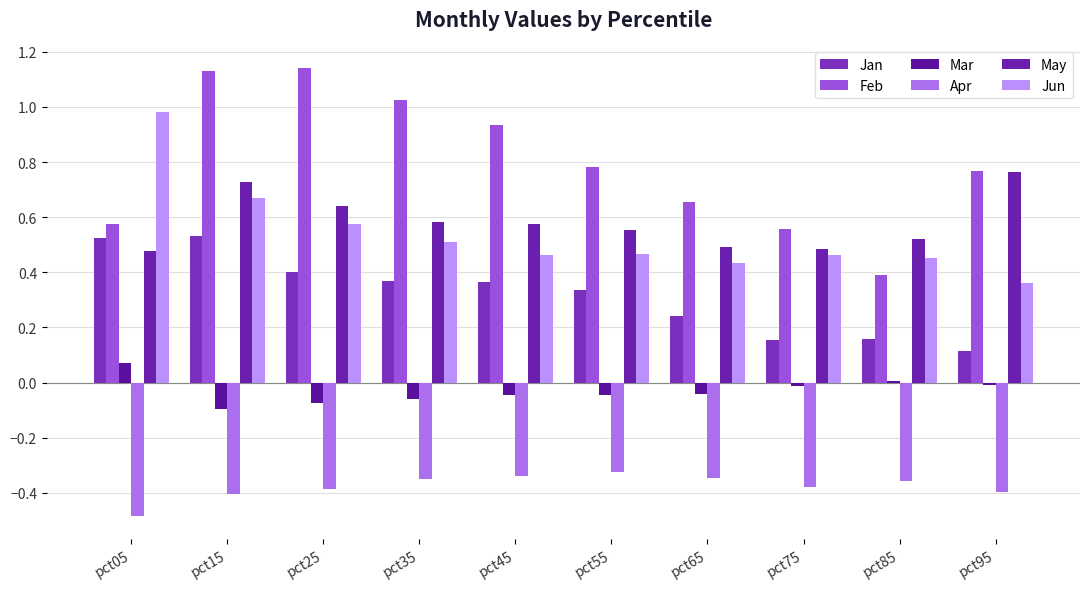

Reading right to left, what are all the values shown in this chart?

Jan: 0.1	0.2	0.2	0.2	0.3	0.4	0.4	0.4	0.5	0.5
Feb: 0.8	0.4	0.6	0.7	0.8	0.9	1.0	1.1	1.1	0.6
Mar: -0.0	0.0	-0.0	-0.0	-0.0	-0.0	-0.1	-0.1	-0.1	0.1
Apr: -0.4	-0.4	-0.4	-0.3	-0.3	-0.3	-0.4	-0.4	-0.4	-0.5
May: 0.8	0.5	0.5	0.5	0.6	0.6	0.6	0.6	0.7	0.5
Jun: 0.4	0.5	0.5	0.4	0.5	0.5	0.5	0.6	0.7	1.0